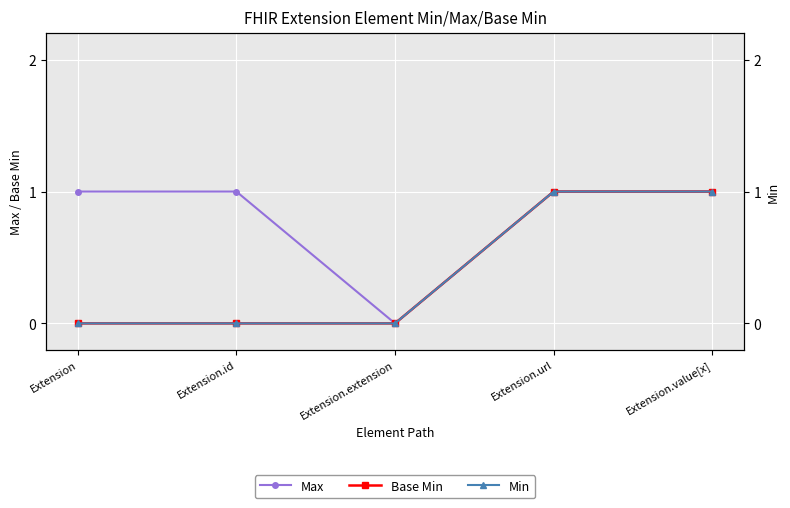

What is the label of the 3rd point from the left?

Extension.extension